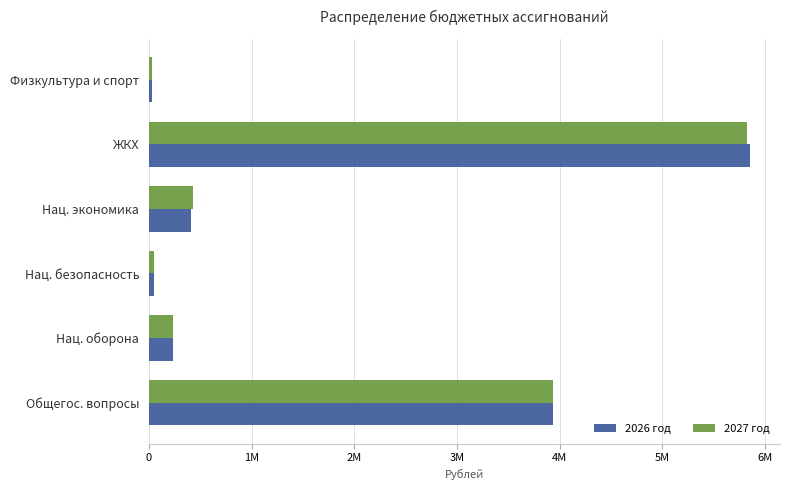

Reading left to right, extract all data points from this chart.

2026 год: 3935018.7	230171.0	53100.0	407392.8	5851763.8	25000.0
2027 год: 3930018.7	238586.0	53100.0	433255.4	5825901.2	25000.0